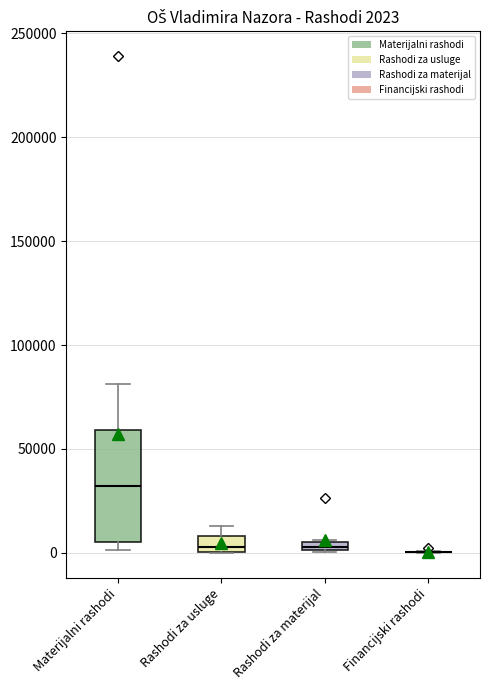

Which box is the tallest, from its lower edge to its upper edge?

Materijalni rashodi